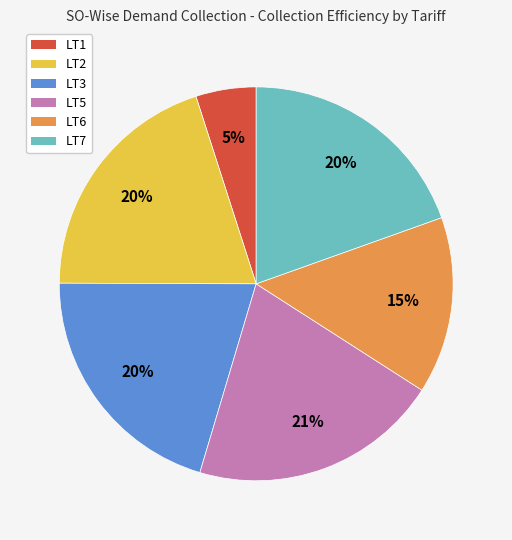

Is there a majority slice in this chart?

No